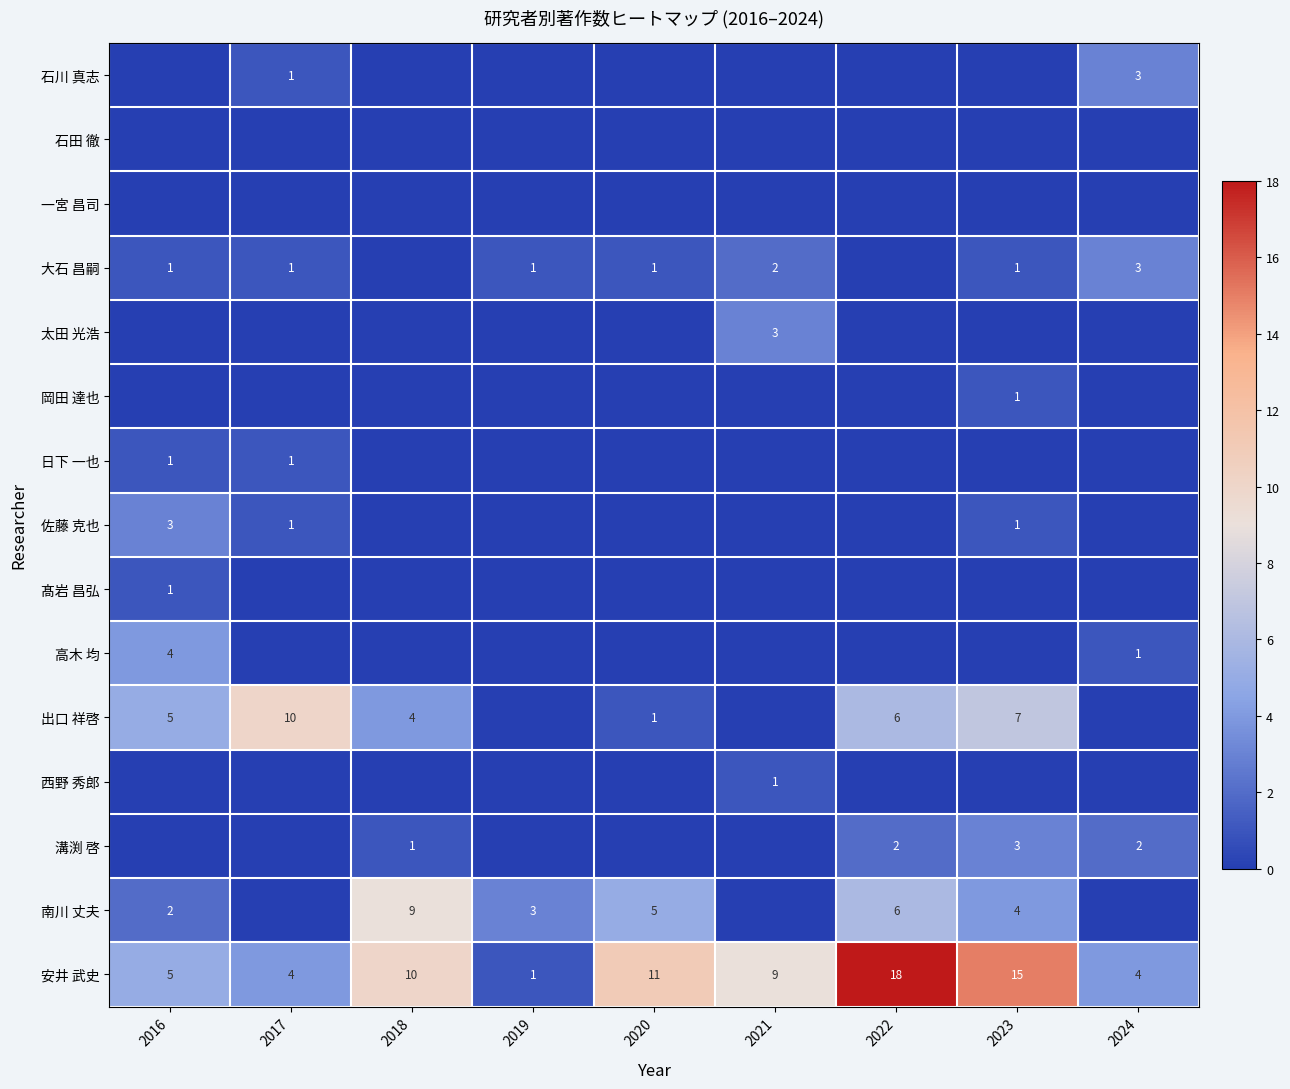

Is the value of 岡田 達也 at 2021 greater than the value of 南川 丈夫 at 2022?

No